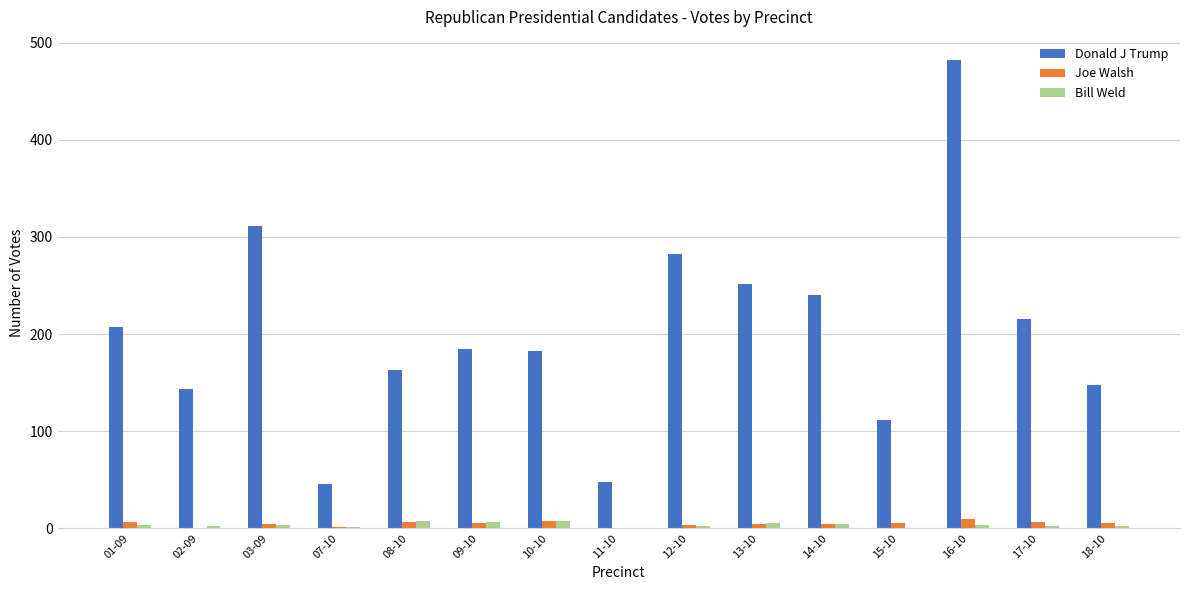

At which category is the sum across all series the highest?

16-10